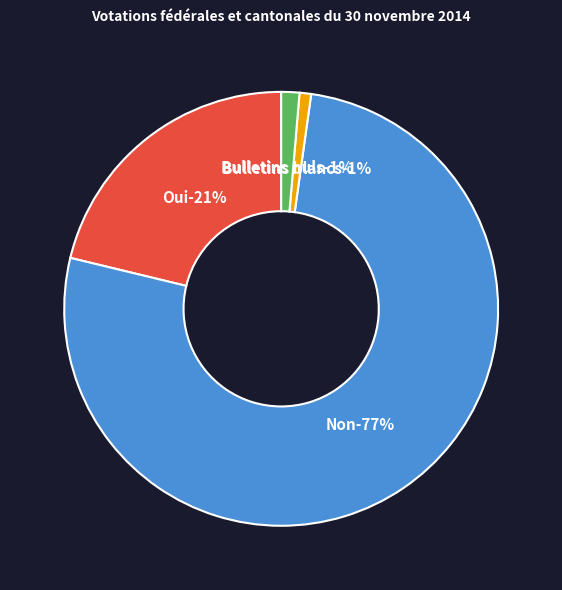

How much of the chart is everything except Oui?

78.8%